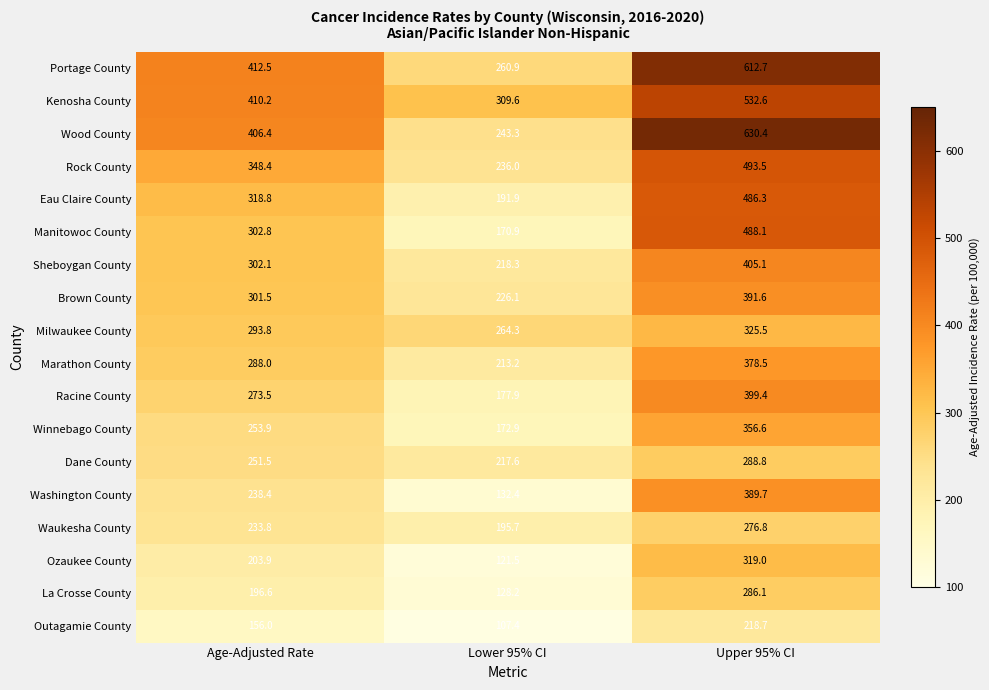

Rank the series by their maximum value, from highest to lowest.

Wood County, Portage County, Kenosha County, Rock County, Manitowoc County, Eau Claire County, Sheboygan County, Racine County, Brown County, Washington County, Marathon County, Winnebago County, Milwaukee County, Ozaukee County, Dane County, La Crosse County, Waukesha County, Outagamie County